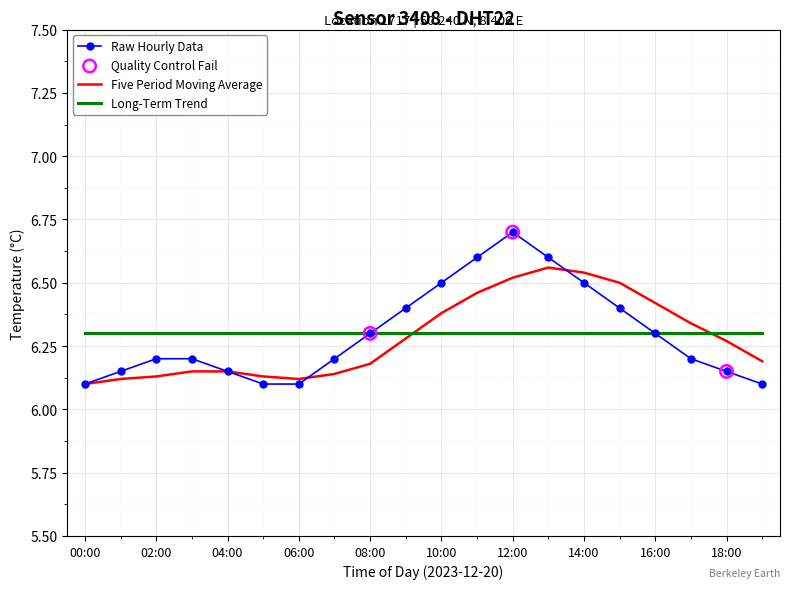

Which series has the widest spread of values?

Raw Hourly Data